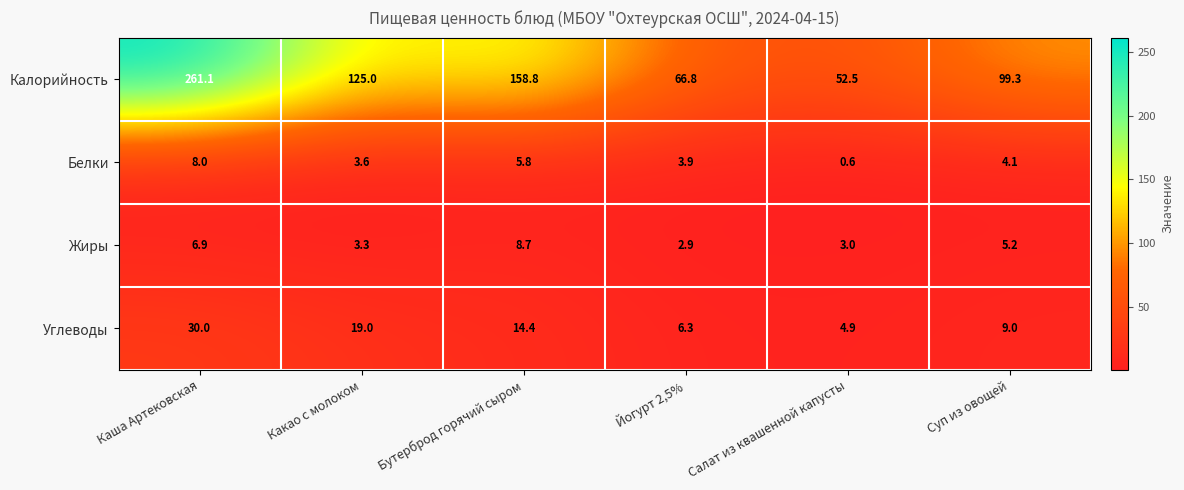

Is the value of Белки at Суп из овощей greater than the value of Жиры at Йогурт 2,5%?

Yes